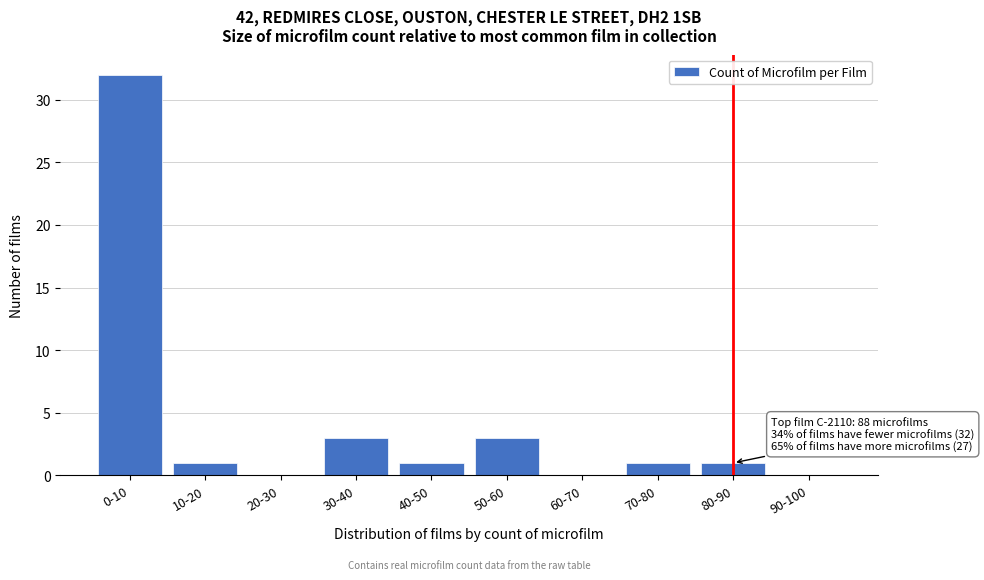

Reading right to left, list all the values displayed in this chart.

90-100=0	80-90=1	70-80=1	60-70=0	50-60=3	40-50=1	30-40=3	20-30=0	10-20=1	0-10=32